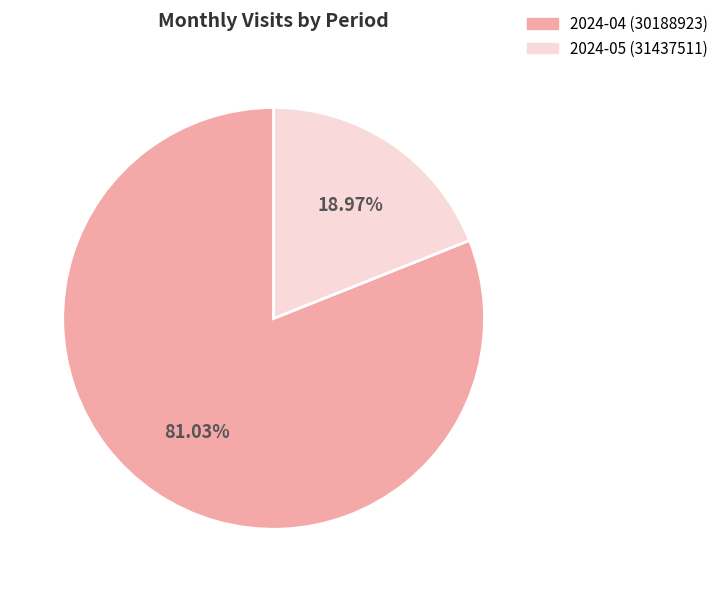

To the nearest percent, what is the difference between the 2024-04 (30188923) and 2024-05 (31437511) slice percentages?

62%